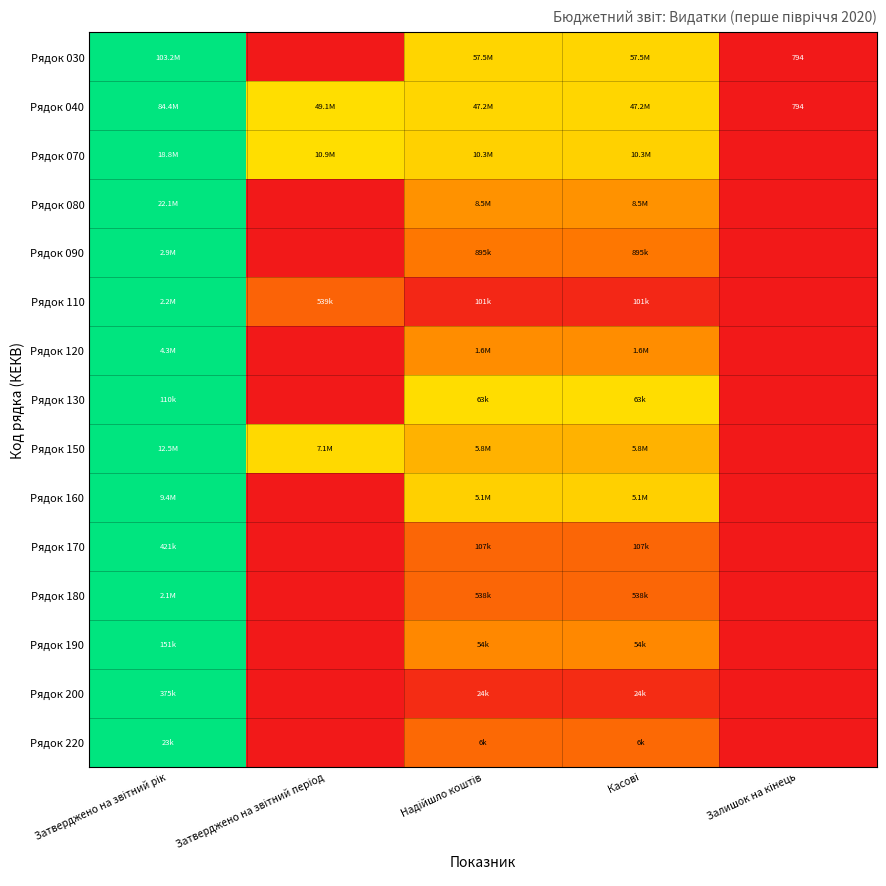

Rank the categories by Рядок 200 value from lowest to highest.

Затверджено на звітний період, Залишок на кінець, Надійшло коштів, Касові, Затверджено на звітний рік